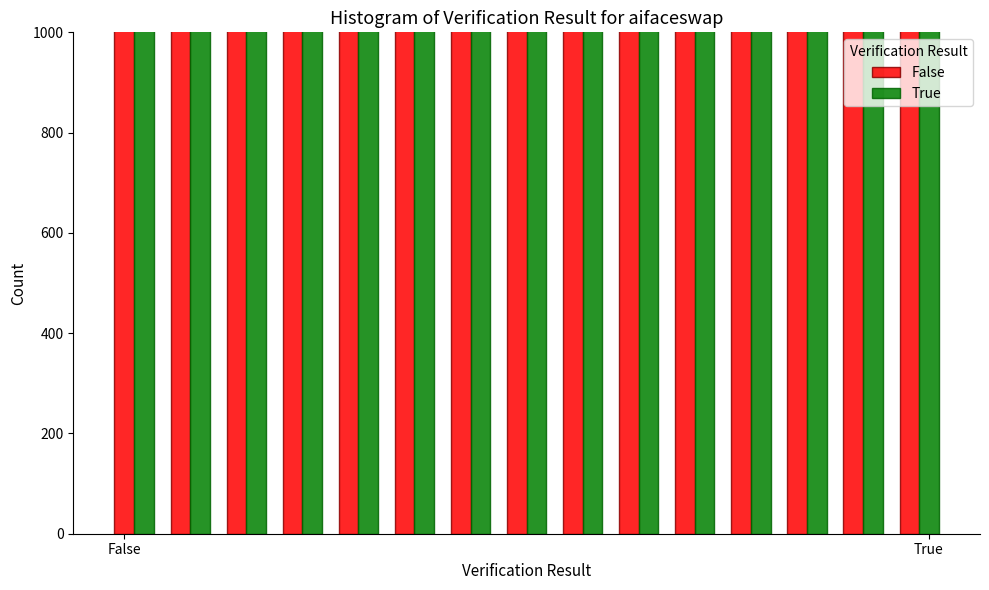

How many bars are there in each group?

2